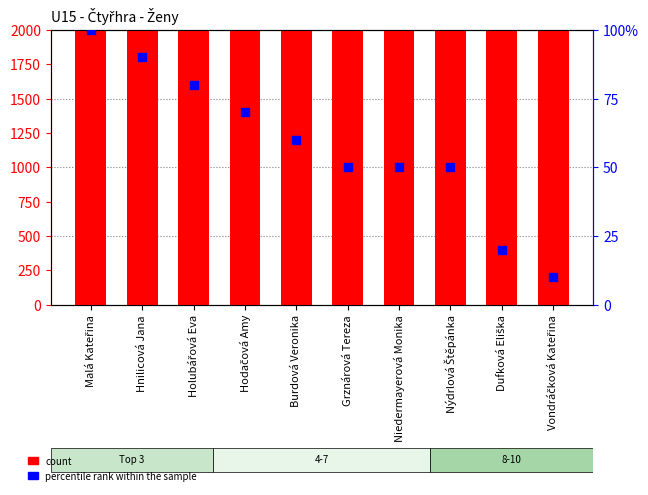

Which series contains the highest Y value?

count